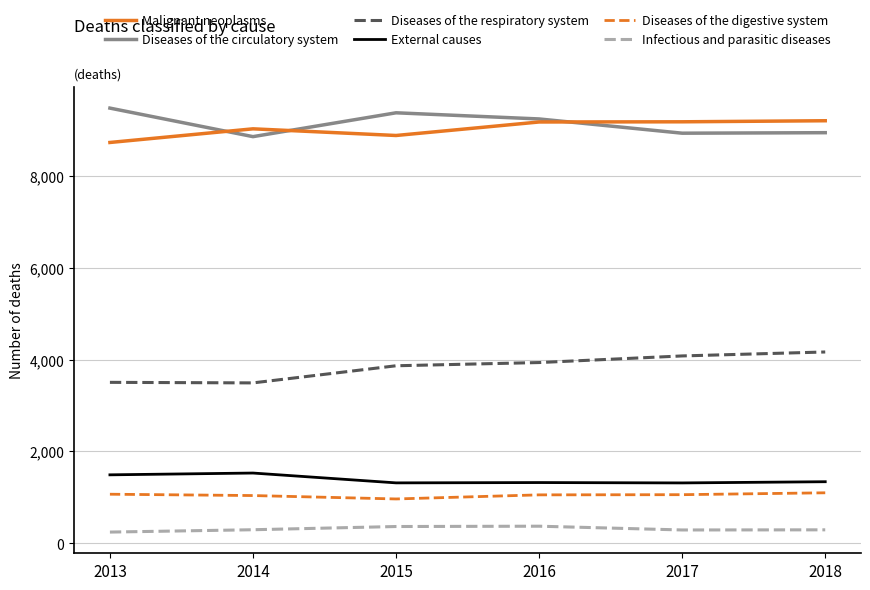

What is the spread (max minus min) of values at 2018?

8904